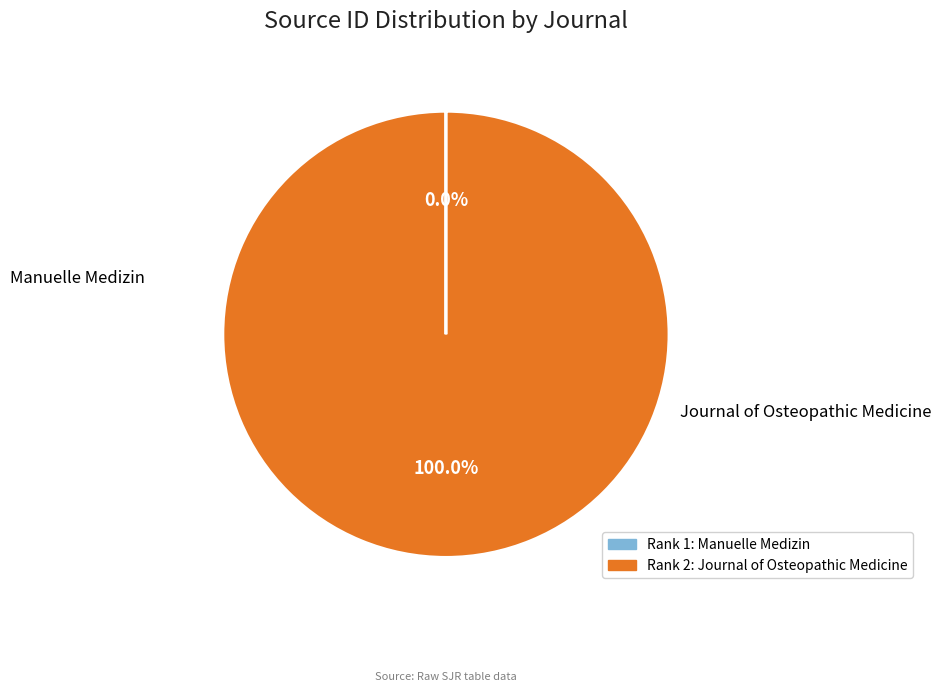

How many slices are in this pie chart?

2